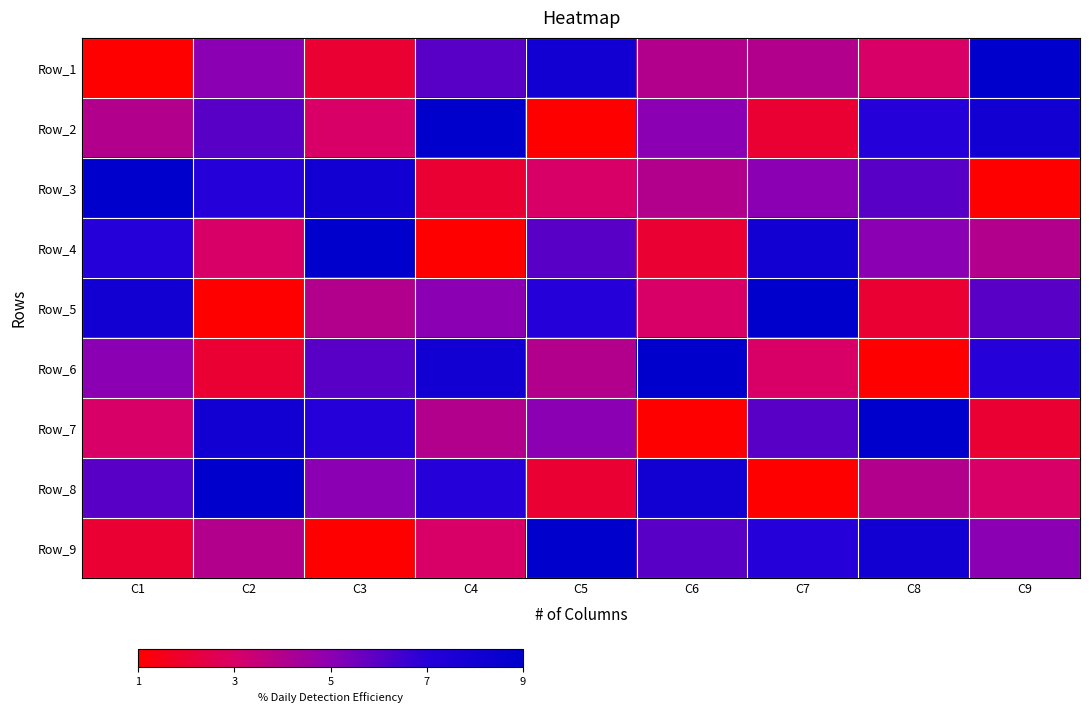

Which has a higher value, C7 or C2?

C2